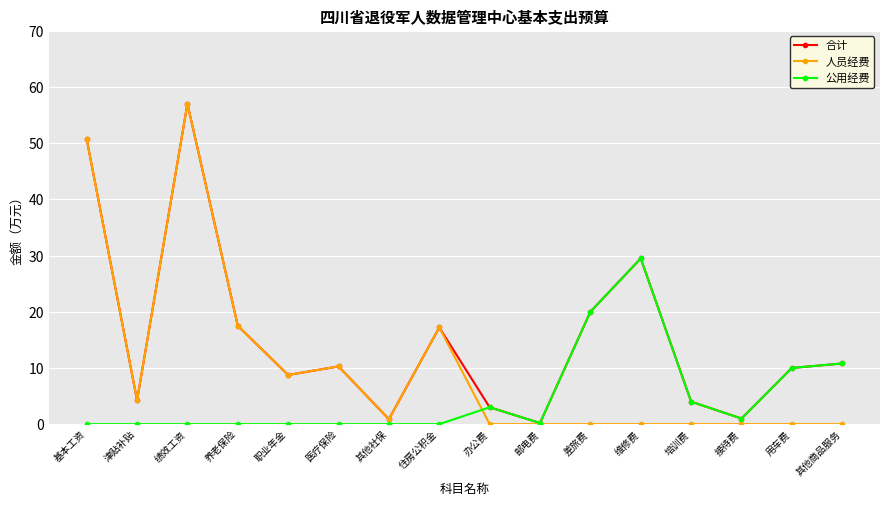

At which label does 人员经费 reach its peak?

绩效工资